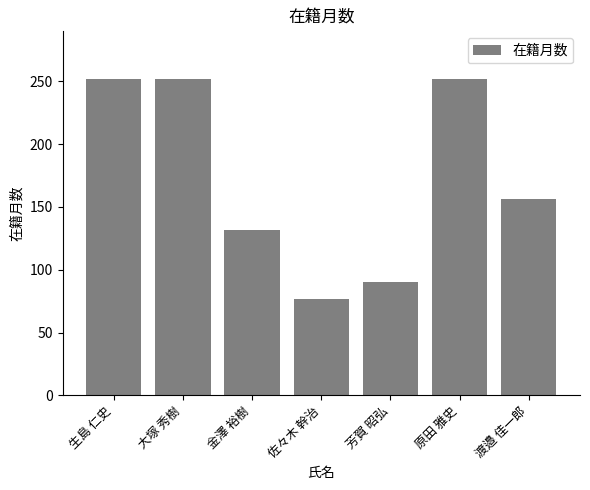

Is it true that the value at 大塚 秀樹 is 413?

False